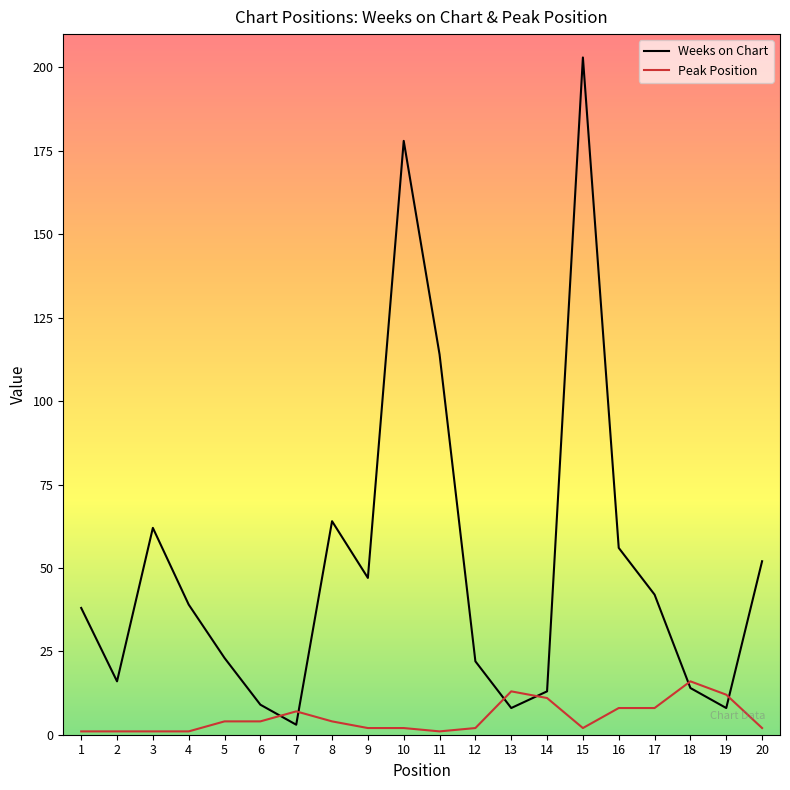

How many interior local valleys does the Weeks on Chart series have?

5